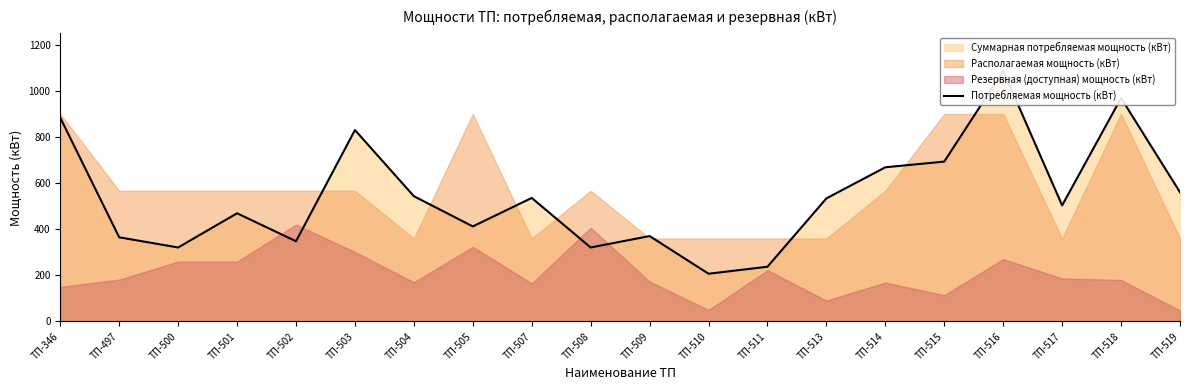

What is the difference between the second highest and minimum values?

761.9